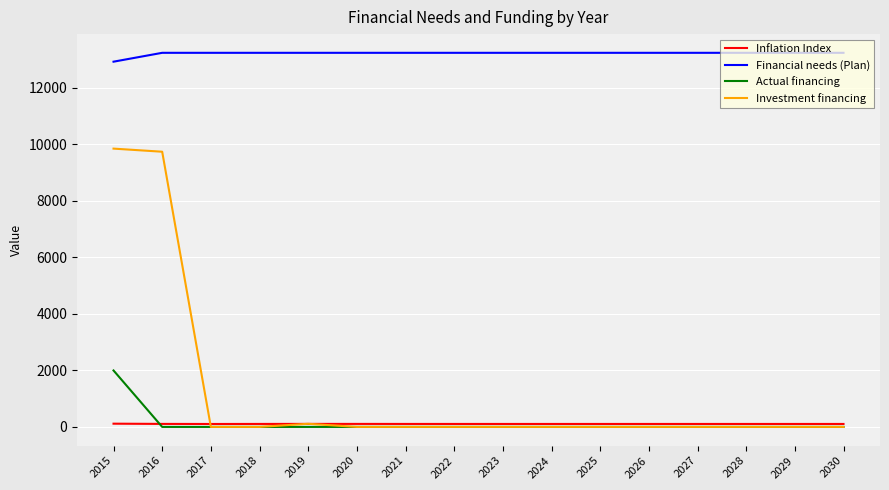

List the series in order of their peak value, lowest first.

Inflation Index, Actual financing, Investment financing, Financial needs (Plan)